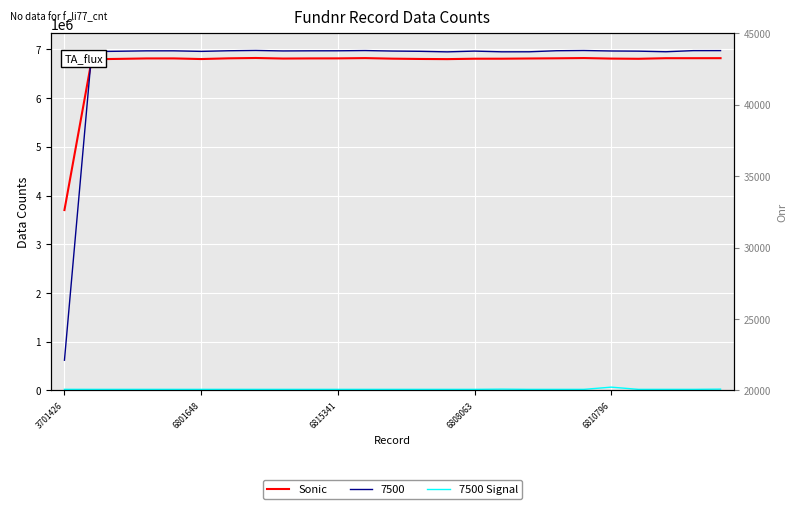

What is the average value of the Sonic series?

6687619